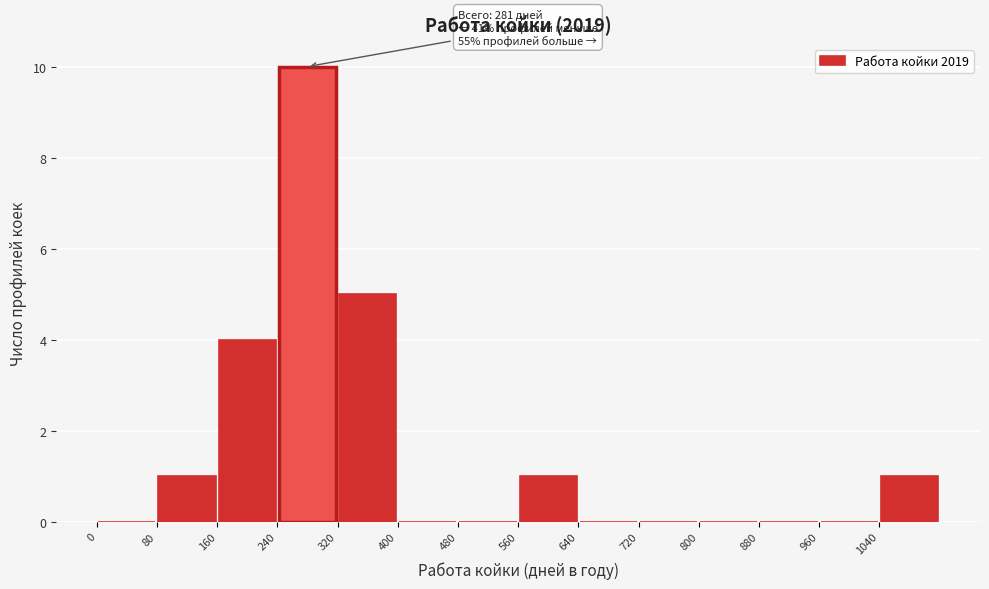

Which range on the x-axis has the tallest bar?

240 to 320